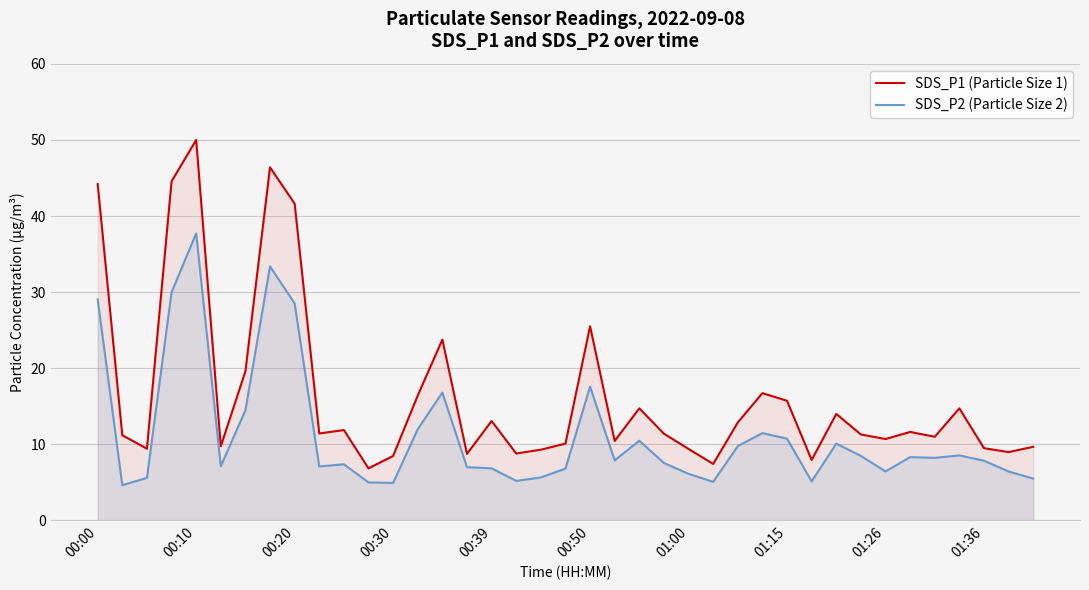

Which series has the largest range (max minus min)?

SDS_P1 (Particle Size 1)